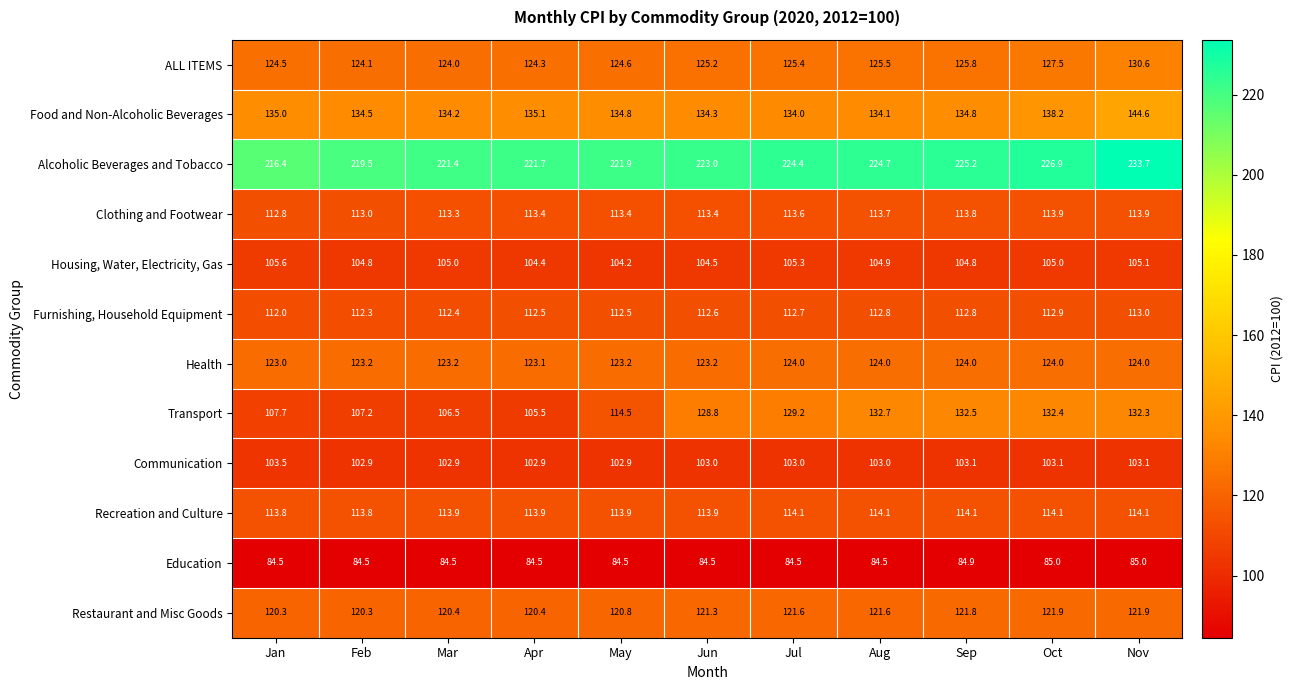

What is the difference between the second highest and minimum values in the Housing, Water, Electricity, Gas series?

1.1